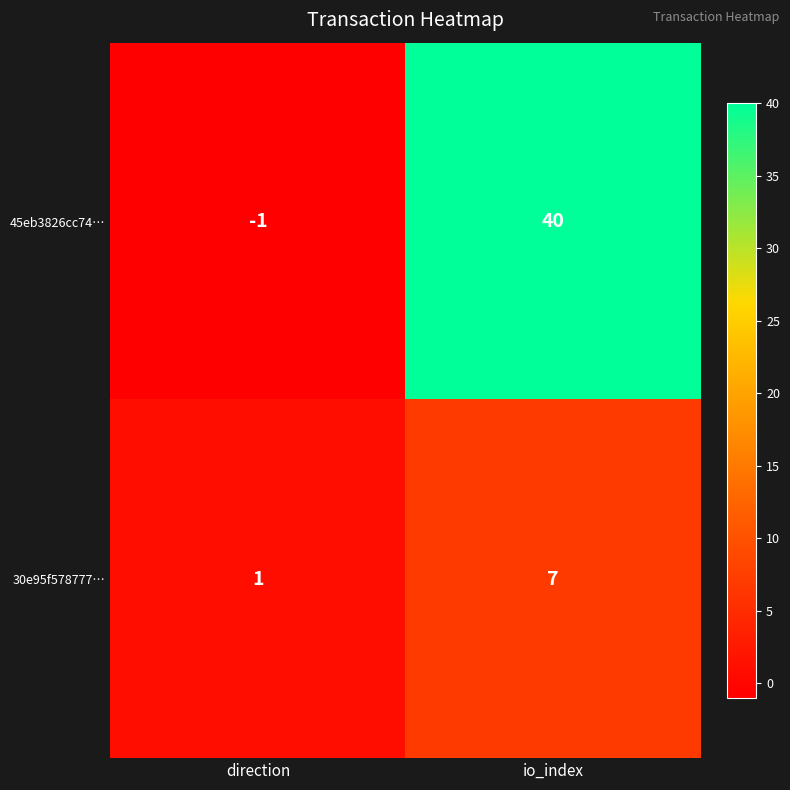

At which label is 30e95f578777… closest to 4?

direction